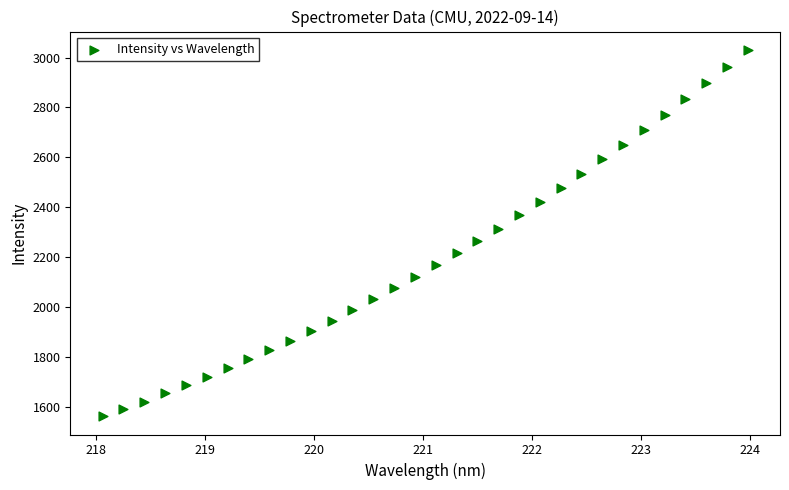

What is the range of X values (max minus min)?

5.9